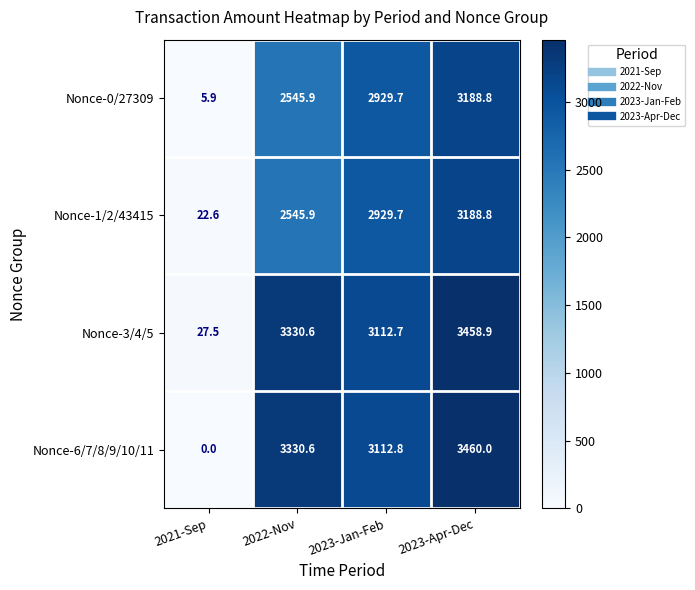

What is the spread (max minus min) of values at 2022-Nov?

784.7